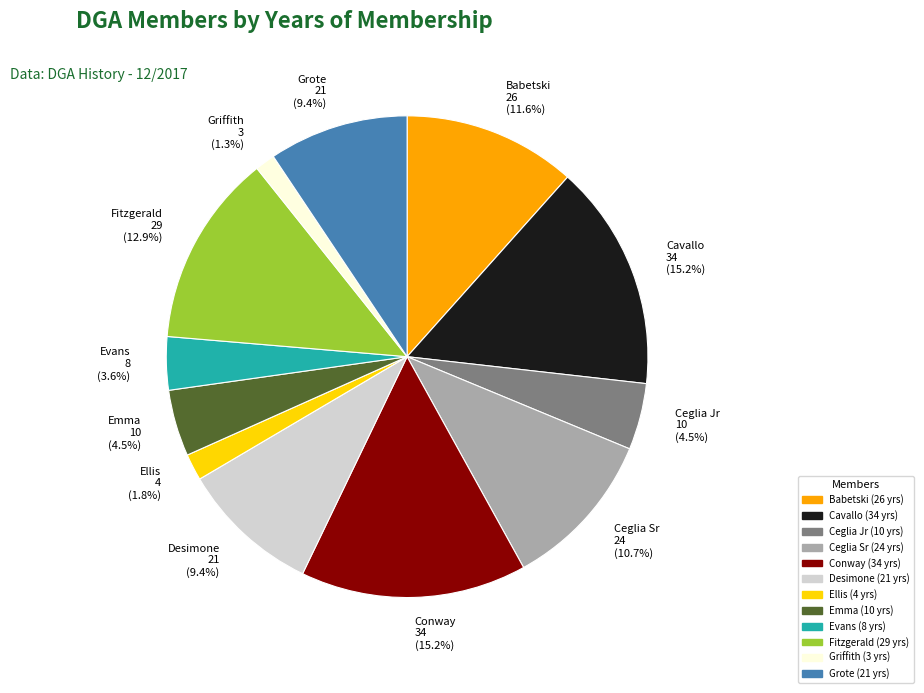

How many segments does this pie chart have?

12